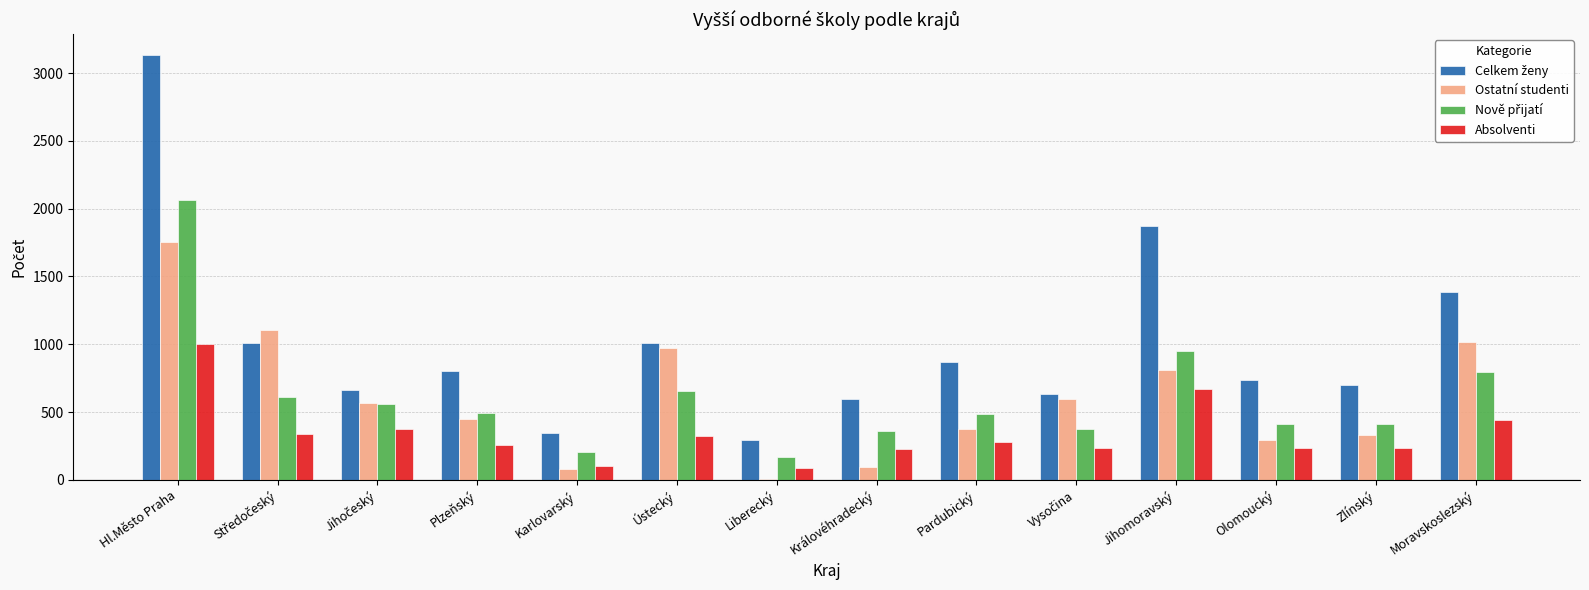

How many groups of bars are there?

14